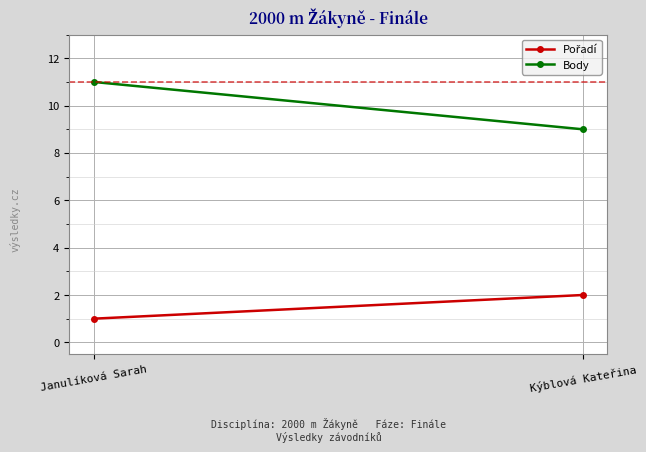

The value of Body at Janulíková Sarah is 2. True or false?

False